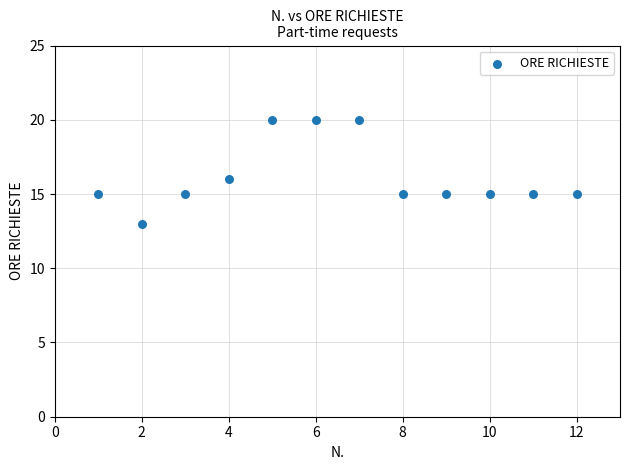

What is the average Y value?

16